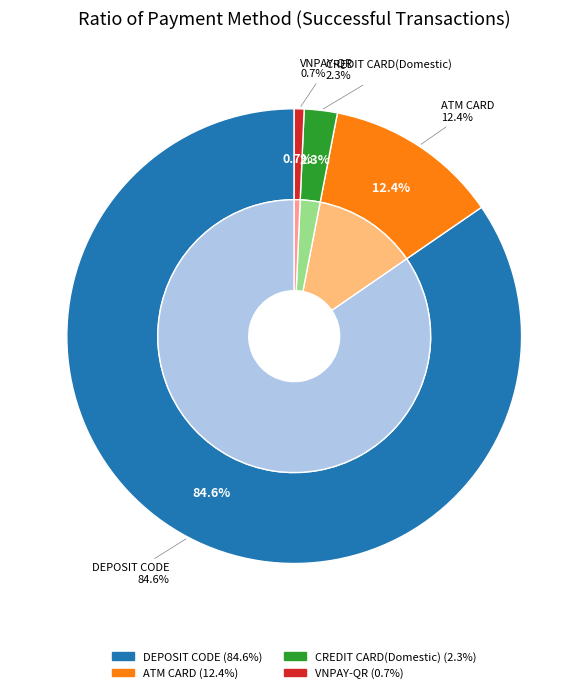

To the nearest percent, what is the average slice percentage?

25%